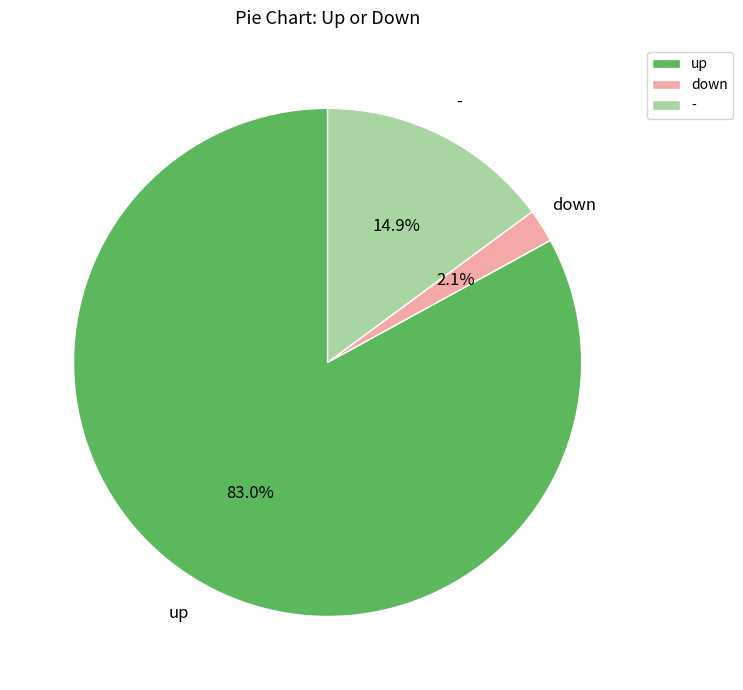

Rank the categories by value from highest to lowest.

up, -, down